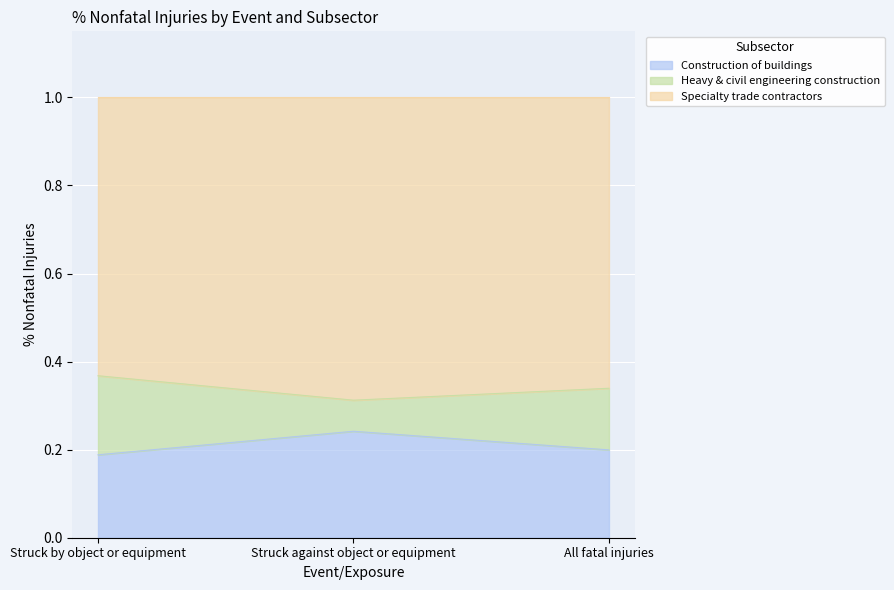

True or false: Construction of buildings has a value of 0.2 at All fatal injuries.

True